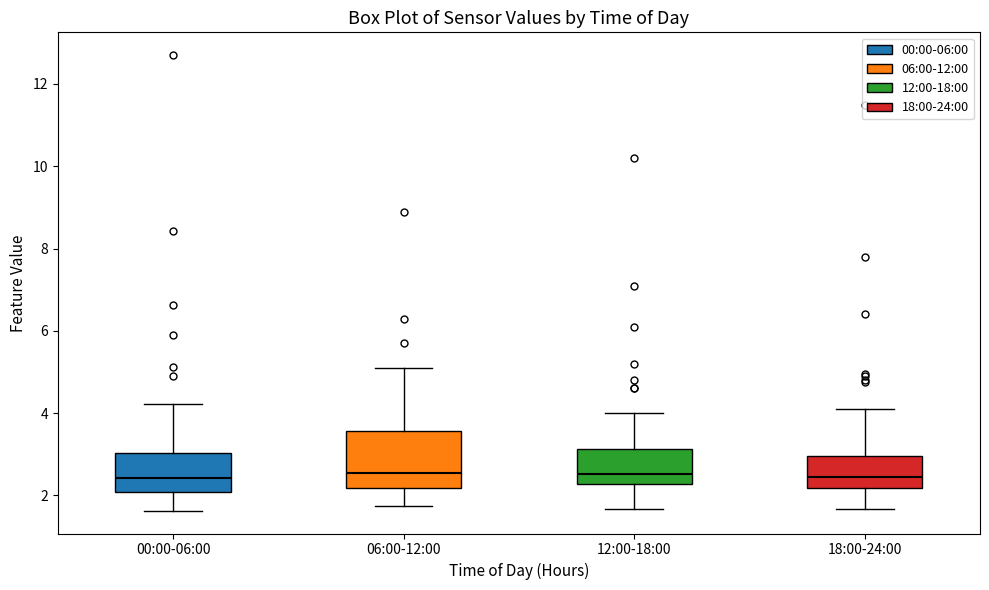

Reading left to right, read every box against the y-axis: the position of its median line, the range the box covers, and the ends of its whiskers. The values are not printed on the chart, so give them approximately, as read against the axis.

00:00-06:00: median 2.4, box 2.0 to 3.0, whiskers 1.6 to 4.2
06:00-12:00: median 2.6, box 2.2 to 3.6, whiskers 1.8 to 5.2
12:00-18:00: median 2.6, box 2.2 to 3.2, whiskers 1.6 to 4.0
18:00-24:00: median 2.4, box 2.2 to 3.0, whiskers 1.6 to 4.2